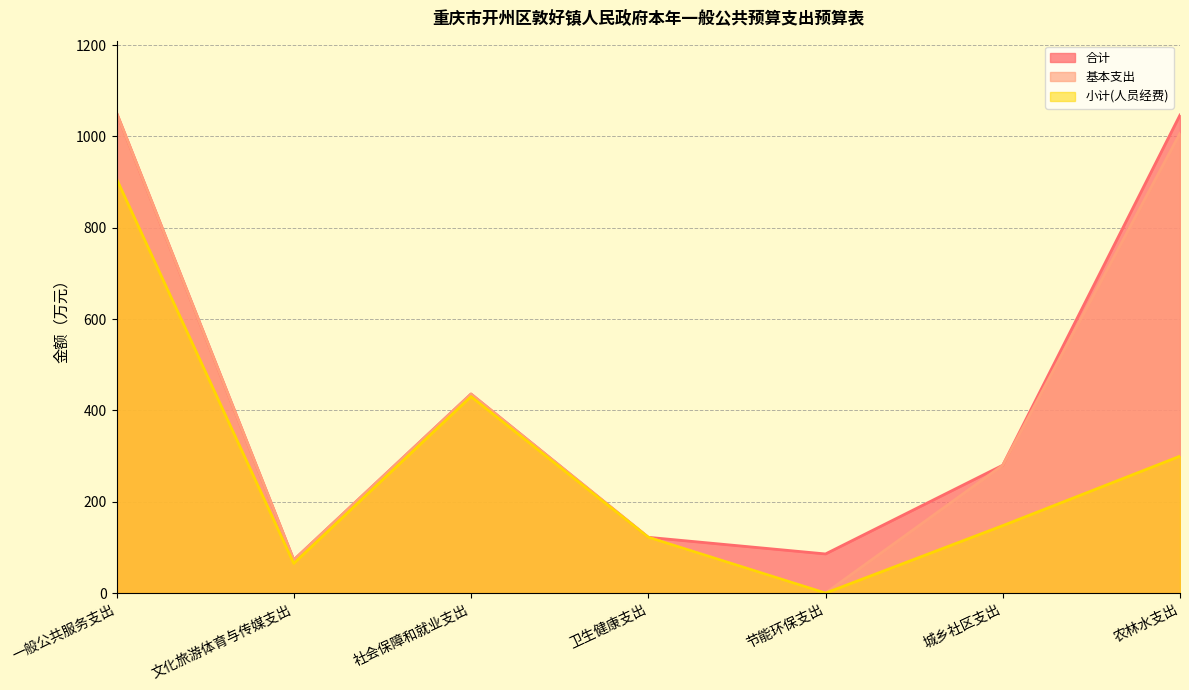

True or false: 小计(人员经费) and 基本支出 intersect in this chart.

False